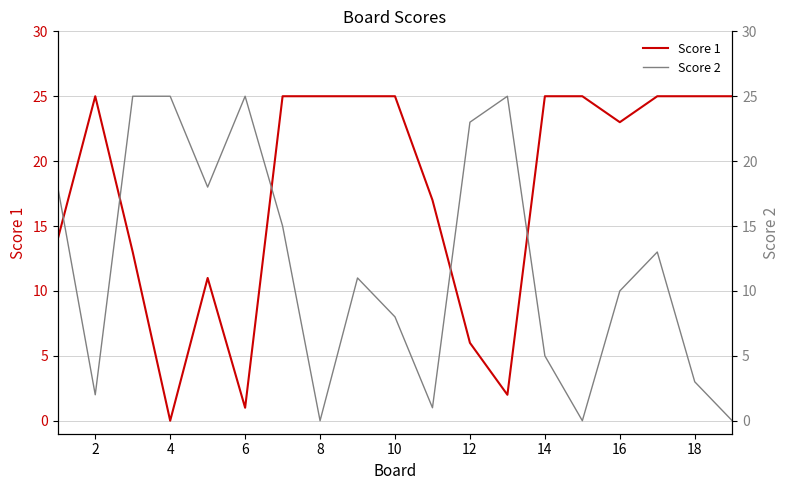

What is the value of the Score 2 point at the 1st from the left?

18